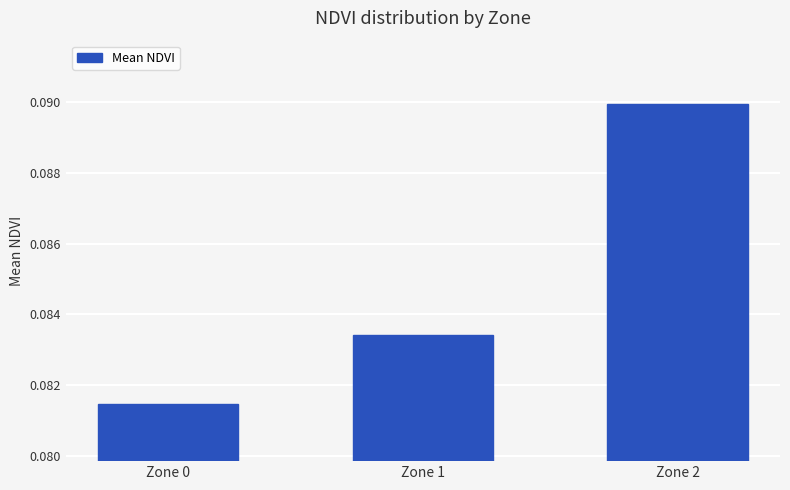

Which has a higher value, Zone 1 or Zone 0?

Zone 1